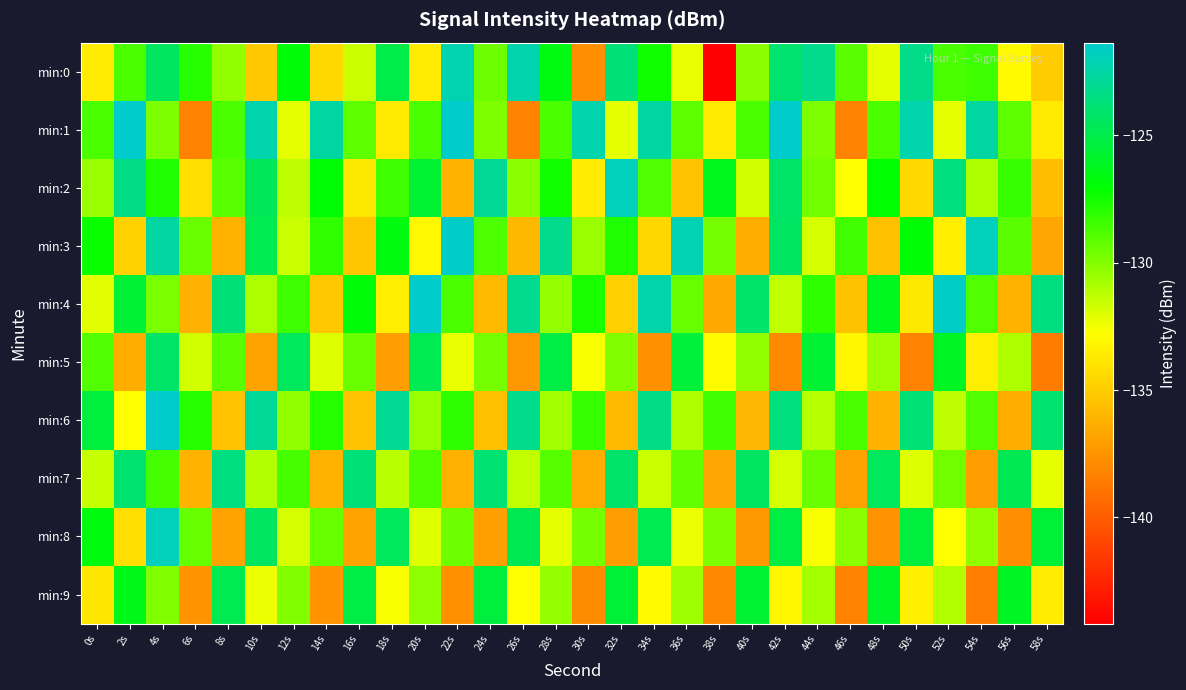

Reading left to right, list all the values displayed in this chart.

min:0: 0s=-133.6	2s=-128.7	4s=-124.5	6s=-127.9	8s=-130.4	10s=-135.2	12s=-126.8	14s=-134.5	16s=-131.5	18s=-125.0	20s=-133.6	22s=-122.2	24s=-129.6	26s=-122.3	28s=-126.5	30s=-137.8	32s=-123.7	34s=-127.4	36s=-132.2	38s=-144.2	40s=-130.1	42s=-123.9	44s=-123.2	46s=-129.1	48s=-132.1	50s=-123.3	52s=-128.7	54s=-128.4	56s=-132.9	58s=-135.0
min:1: 0s=-128.7	2s=-121.4	4s=-129.8	6s=-138.3	8s=-128.7	10s=-122.3	12s=-132.2	14s=-122.6	16s=-129.1	18s=-133.7	20s=-128.7	22s=-121.4	24s=-129.8	26s=-138.3	28s=-128.7	30s=-122.3	32s=-132.2	34s=-122.6	36s=-129.1	38s=-133.7	40s=-128.7	42s=-121.4	44s=-129.8	46s=-138.3	48s=-128.7	50s=-122.3	52s=-132.2	54s=-122.6	56s=-129.1	58s=-133.7
min:2: 0s=-130.5	2s=-123.4	4s=-127.8	6s=-134.2	8s=-129.1	10s=-124.6	12s=-131.3	14s=-126.9	16s=-133.8	18s=-128.4	20s=-125.7	22s=-136.2	24s=-122.9	26s=-130.1	28s=-127.5	30s=-133.6	32s=-121.8	34s=-128.9	36s=-135.4	38s=-126.3	40s=-131.7	42s=-124.2	44s=-129.6	46s=-132.8	48s=-127.1	50s=-134.5	52s=-123.6	54s=-130.9	56s=-128.3	58s=-135.7
min:3: 0s=-127.3	2s=-134.8	4s=-122.6	6s=-129.4	8s=-136.1	10s=-124.9	12s=-131.6	14s=-128.2	16s=-135.3	18s=-126.7	20s=-133.1	22s=-121.5	24s=-128.8	26s=-135.9	28s=-123.2	30s=-130.5	32s=-127.8	34s=-134.6	36s=-122.1	38s=-129.7	40s=-136.4	42s=-124.3	44s=-131.8	46s=-128.5	48s=-135.6	50s=-126.9	52s=-133.4	54s=-121.8	56s=-129.1	58s=-136.7
min:4: 0s=-132.1	2s=-125.6	4s=-129.8	6s=-136.3	8s=-123.7	10s=-130.9	12s=-128.4	14s=-135.2	16s=-126.8	18s=-133.5	20s=-121.2	22s=-128.7	24s=-135.8	26s=-123.1	28s=-130.4	30s=-127.6	32s=-134.9	34s=-122.4	36s=-129.3	38s=-136.6	40s=-124.1	42s=-131.4	44s=-128.1	46s=-135.5	48s=-126.2	50s=-133.8	52s=-121.6	54s=-128.9	56s=-136.2	58s=-123.5
min:5: 0s=-128.9	2s=-136.4	4s=-124.2	6s=-131.7	8s=-129.1	10s=-136.8	12s=-124.5	14s=-132.0	16s=-129.4	18s=-137.1	20s=-124.8	22s=-132.3	24s=-129.7	26s=-137.4	28s=-125.1	30s=-132.6	32s=-130.0	34s=-137.7	36s=-125.4	38s=-132.9	40s=-130.3	42s=-138.0	44s=-125.7	46s=-133.2	48s=-130.6	50s=-138.3	52s=-126.0	54s=-133.5	56s=-130.9	58s=-138.6
min:6: 0s=-125.3	2s=-132.8	4s=-120.4	6s=-127.9	8s=-135.4	10s=-122.8	12s=-130.3	14s=-127.9	16s=-135.4	18s=-123.0	20s=-130.5	22s=-128.1	24s=-135.6	26s=-123.2	28s=-130.7	30s=-128.3	32s=-135.8	34s=-123.4	36s=-130.9	38s=-128.5	40s=-136.0	42s=-123.6	44s=-131.1	46s=-128.7	48s=-136.2	50s=-123.8	52s=-131.3	54s=-128.9	56s=-136.4	58s=-124.0
min:7: 0s=-131.5	2s=-124.0	4s=-128.6	6s=-136.1	8s=-123.5	10s=-131.0	12s=-128.6	14s=-136.1	16s=-123.7	18s=-131.2	20s=-128.8	22s=-136.3	24s=-123.9	26s=-131.4	28s=-129.0	30s=-136.5	32s=-124.1	34s=-131.6	36s=-129.2	38s=-136.7	40s=-124.3	42s=-131.8	44s=-129.4	46s=-136.9	48s=-124.5	50s=-132.0	52s=-129.6	54s=-137.1	56s=-124.7	58s=-132.2
min:8: 0s=-126.7	2s=-134.2	4s=-121.8	6s=-129.3	8s=-136.8	10s=-124.3	12s=-131.8	14s=-129.3	16s=-136.8	18s=-124.5	20s=-132.0	22s=-129.5	24s=-137.0	26s=-124.7	28s=-132.2	30s=-129.7	32s=-137.2	34s=-124.9	36s=-132.4	38s=-129.9	40s=-137.4	42s=-125.1	44s=-132.6	46s=-130.1	48s=-137.6	50s=-125.3	52s=-132.8	54s=-130.3	56s=-137.8	58s=-125.5
min:9: 0s=-133.9	2s=-126.4	4s=-130.0	6s=-137.5	8s=-124.9	10s=-132.4	12s=-130.0	14s=-137.5	16s=-125.1	18s=-132.6	20s=-130.2	22s=-137.7	24s=-125.3	26s=-132.8	28s=-130.4	30s=-137.9	32s=-125.5	34s=-133.0	36s=-130.6	38s=-138.1	40s=-125.7	42s=-133.2	44s=-130.8	46s=-138.3	48s=-125.9	50s=-133.4	52s=-131.0	54s=-138.5	56s=-126.1	58s=-133.6